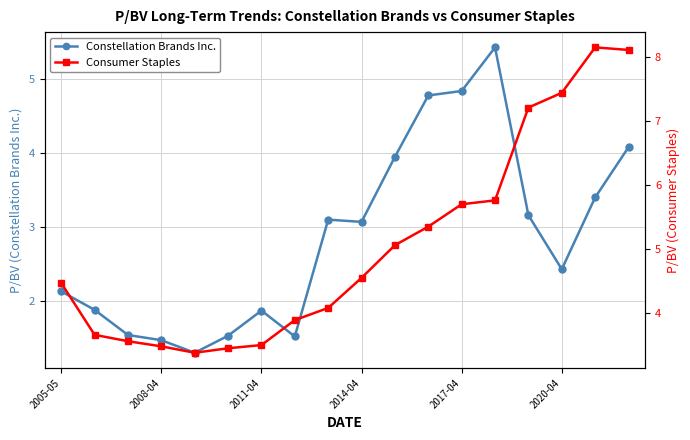

True or false: Constellation Brands Inc. has more than 0 points higher than both neighbors.

True